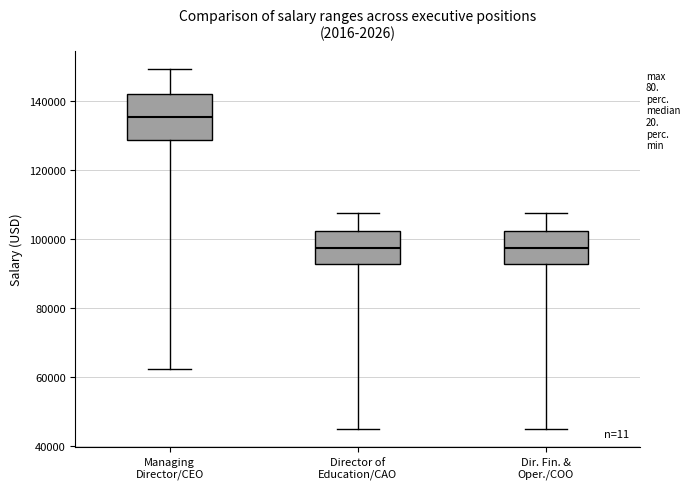

Reading left to right, read every box against the y-axis: the position of its median line, the range the box covers, and the ends of its whiskers. The values are not printed on the chart, so give them approximately, as read against the axis.

Managing Director/CEO: median 136000, box 128000 to 142000, whiskers 62000 to 150000
Director of Education/CAO: median 98000, box 92000 to 102000, whiskers 46000 to 108000
Dir. Fin. & Oper./COO: median 98000, box 92000 to 102000, whiskers 46000 to 108000